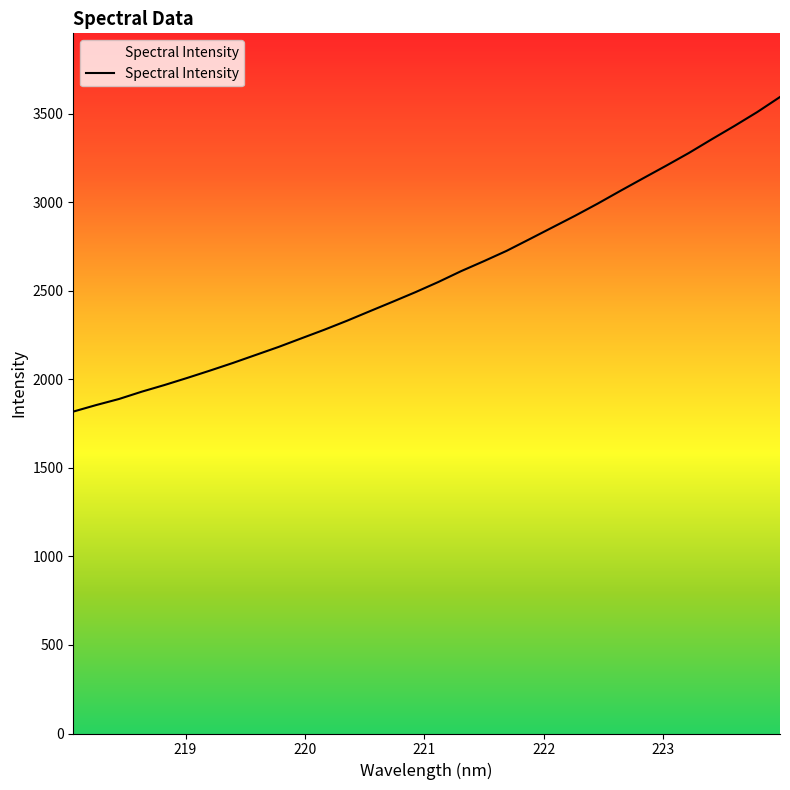

What is the smallest value displayed?

1818.2